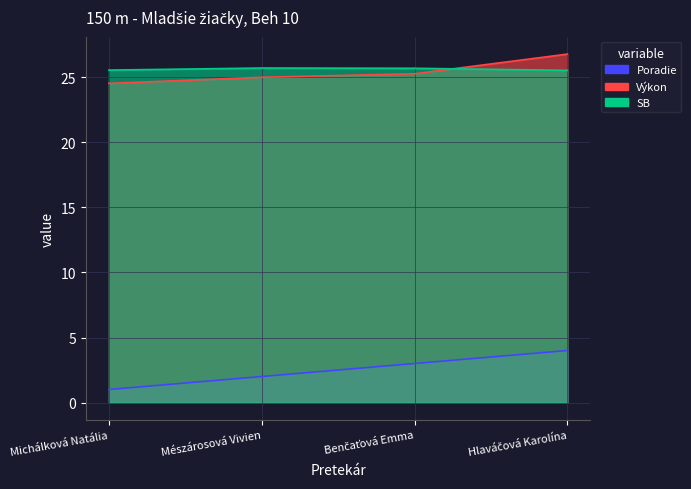

What is the total value across all series at Mészárosová Vivien?

52.7